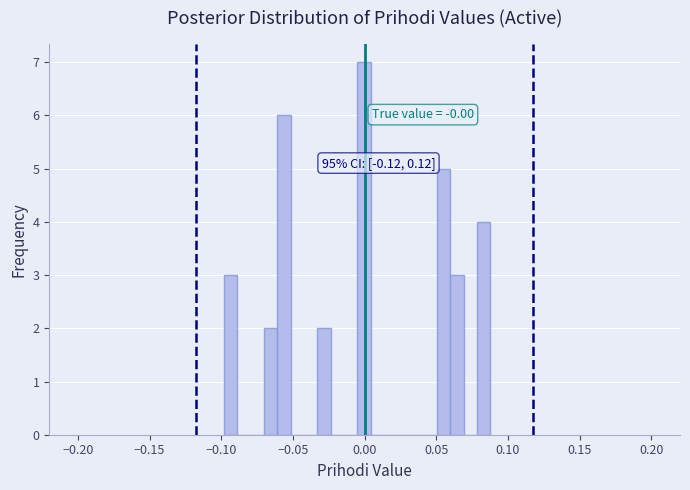

Around what value on the x-axis is the tallest bar? Give the approximate position of its centre, as read against the axis.

0.000